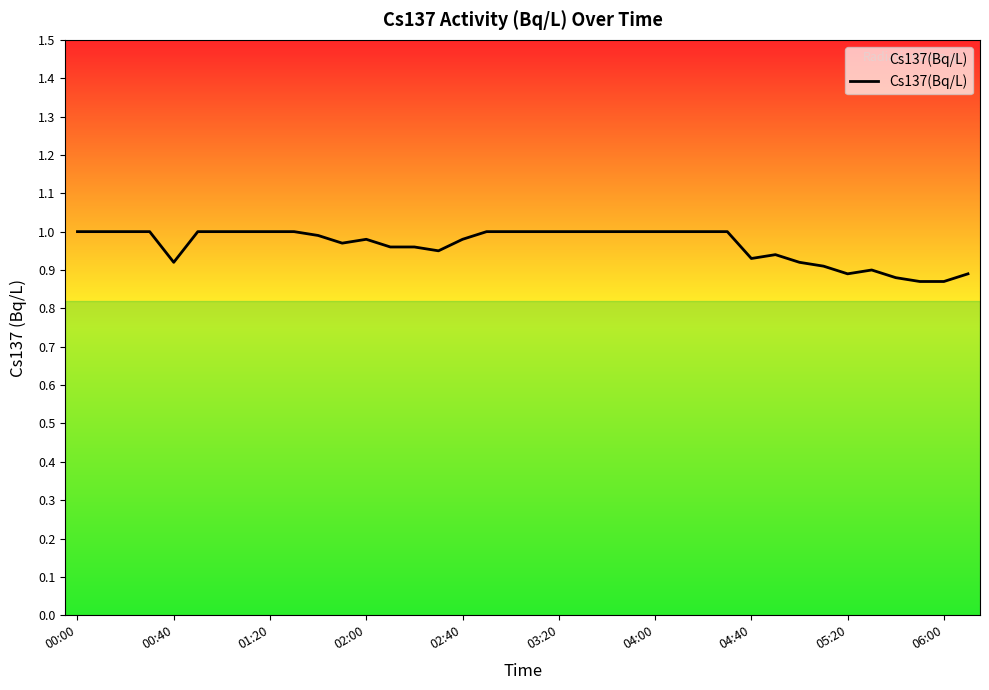

How many lines are shown in the chart?

1